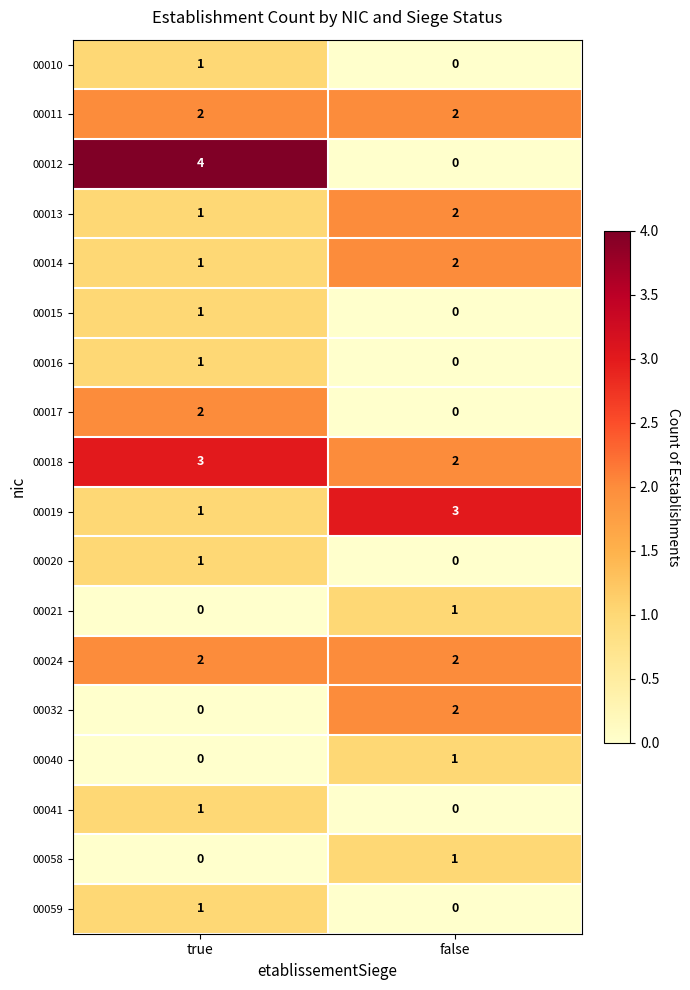

List the labels in order of 00040 value, smallest first.

true, false